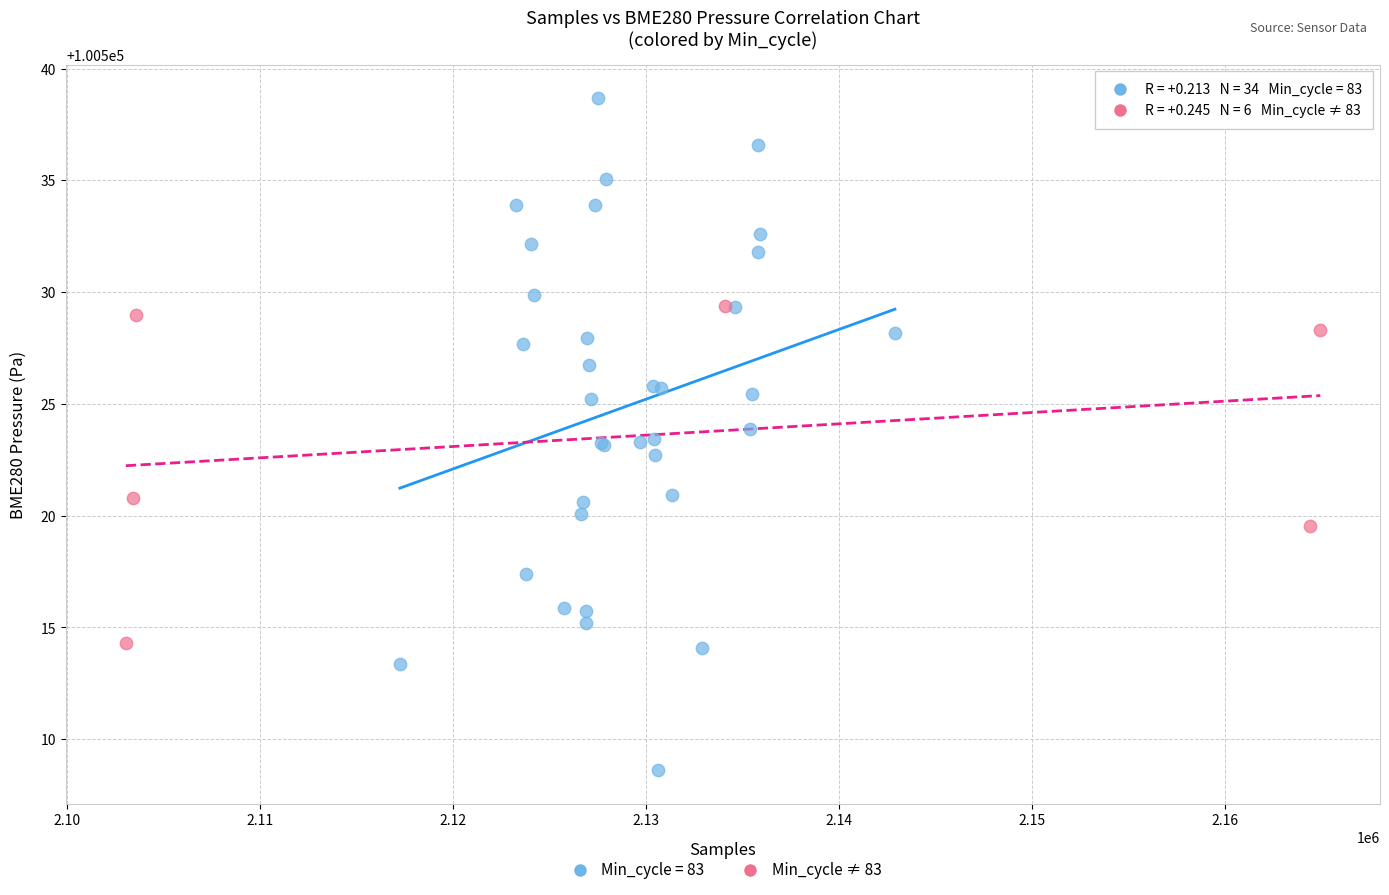

Which series contains the lowest Y value?

Min_cycle = 83